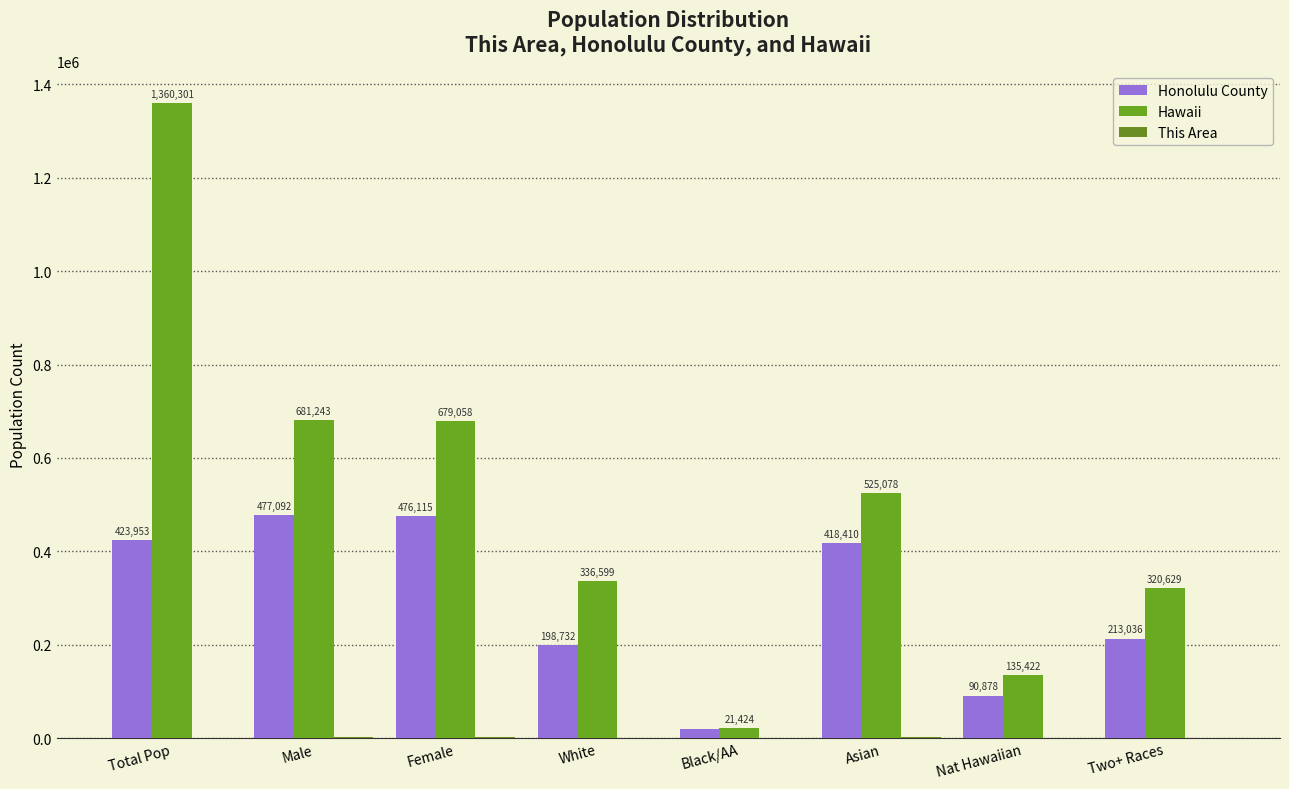

Where does the This Area series first go above 768?

Male